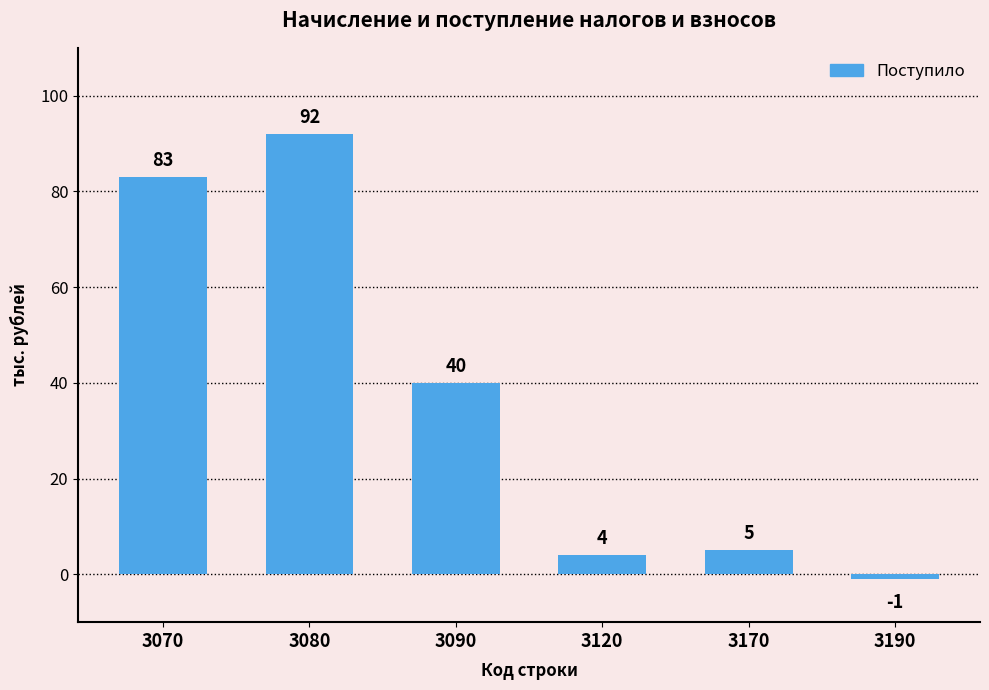

At which category does the chart reach its peak across all series?

3080